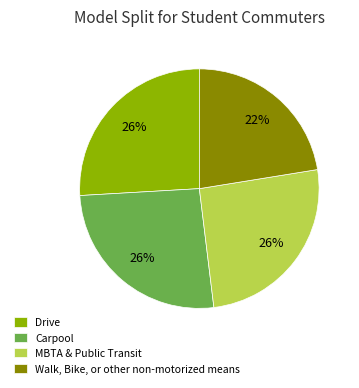

Which category has the smallest portion of the pie?

Walk, Bike, or other non-motorized means